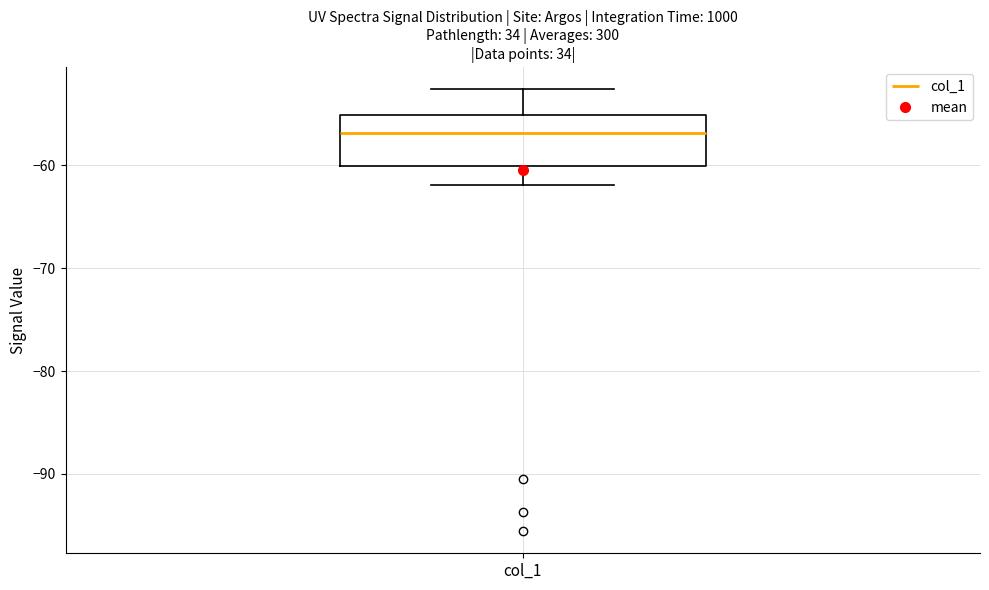

Where does the median line of the box for col_1 sit on the y-axis? The values are not printed on the chart, so give them approximately, as read against the axis.

-57